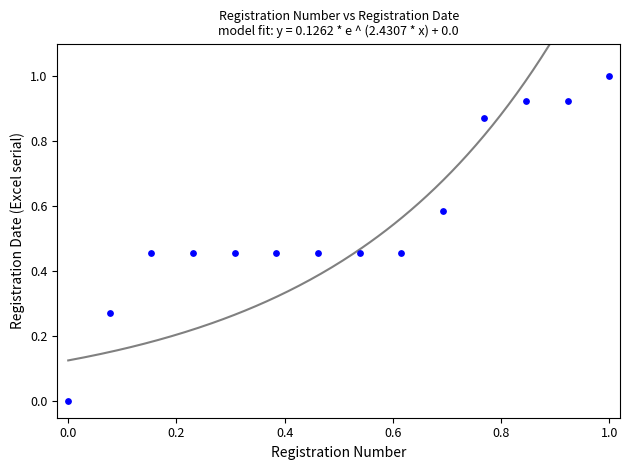

What is the range of Y values (max minus min)?

1.0